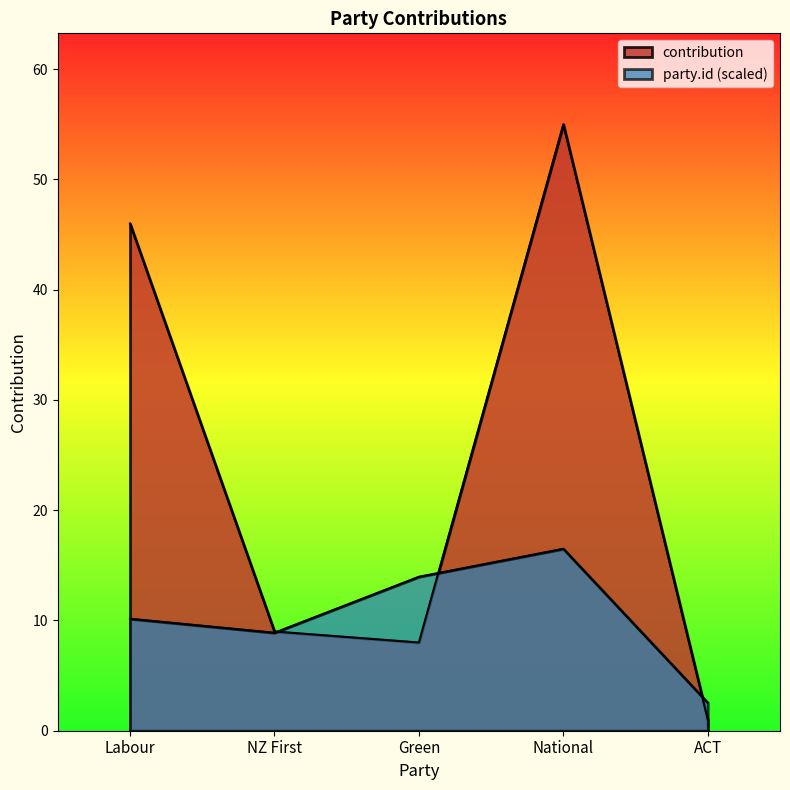

Reading right to left, list all the values displayed in this chart.

contribution: 1.0	55.0	8.0	9.0	46.0
party_id: 2.5	16.5	14.0	8.9	10.2